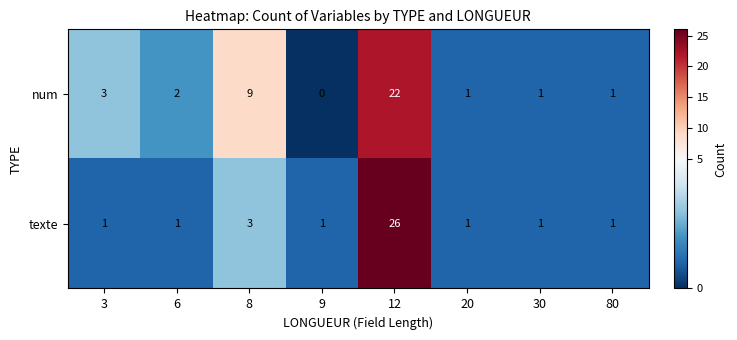

What is the greatest value displayed?

26